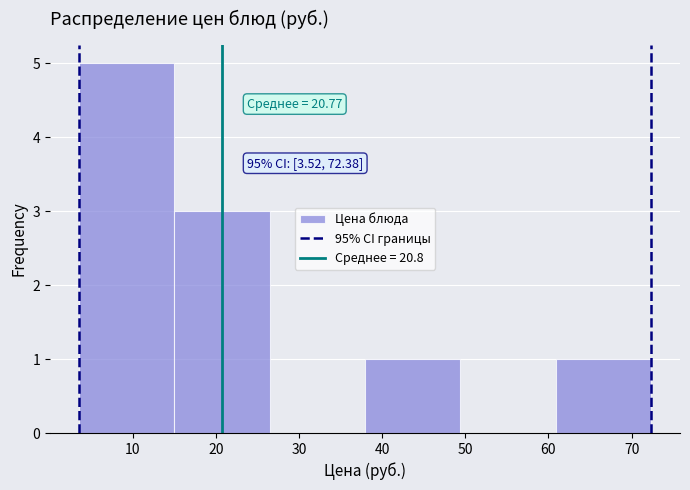

Over which range of the x-axis is the bar tallest?

4 to 15